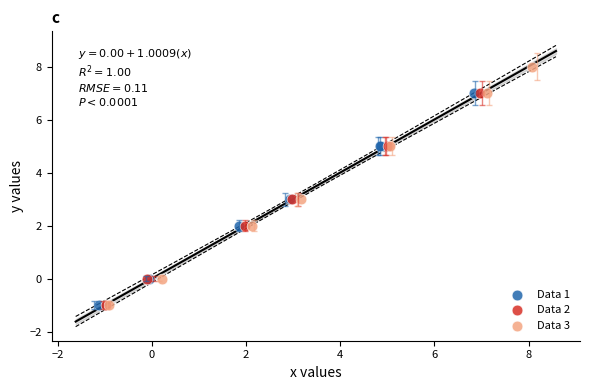

Which series has the largest Y range (max minus min)?

Data 3